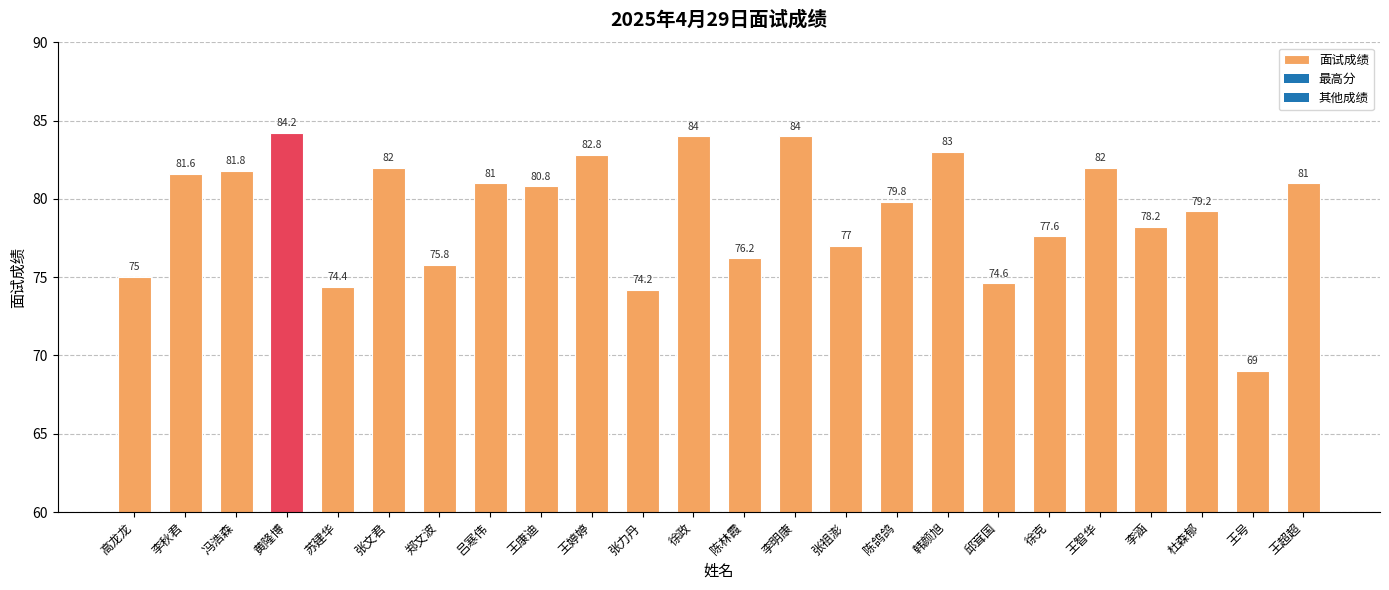

What is the value of the 7th bar from the left?

75.8